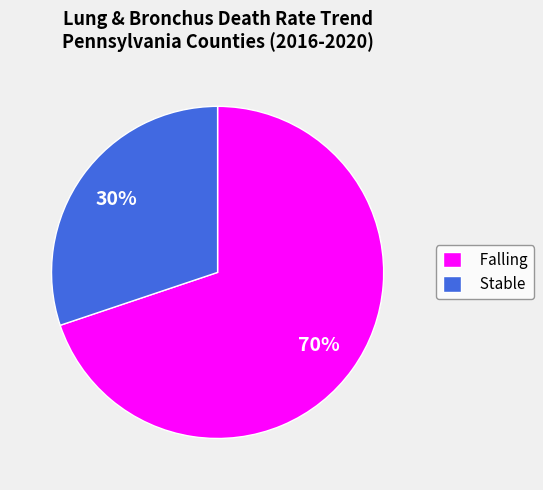

Rank the categories by value from lowest to highest.

Stable, Falling